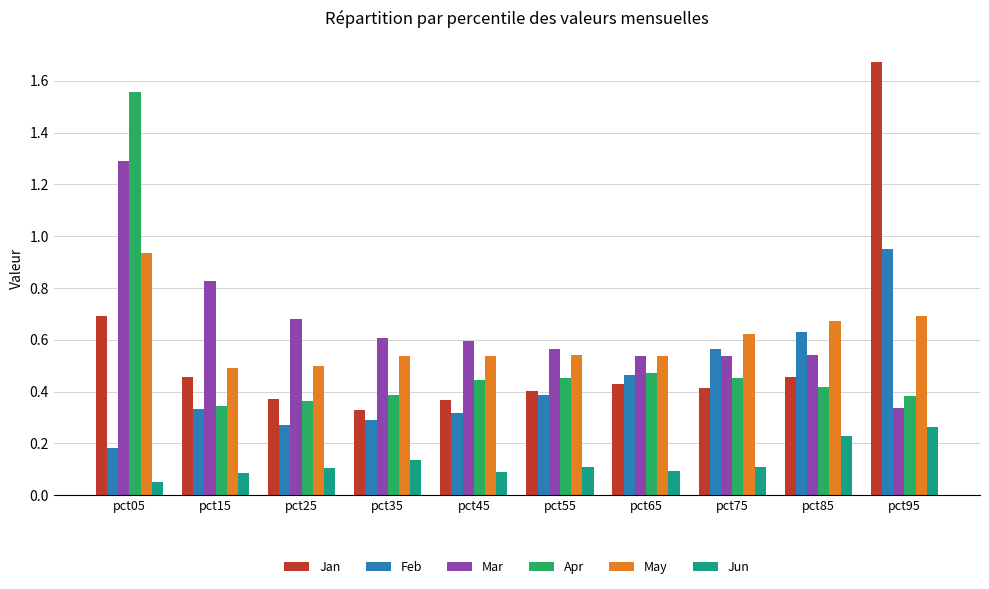

The value of Jan at pct85 is 0.5. True or false?

True